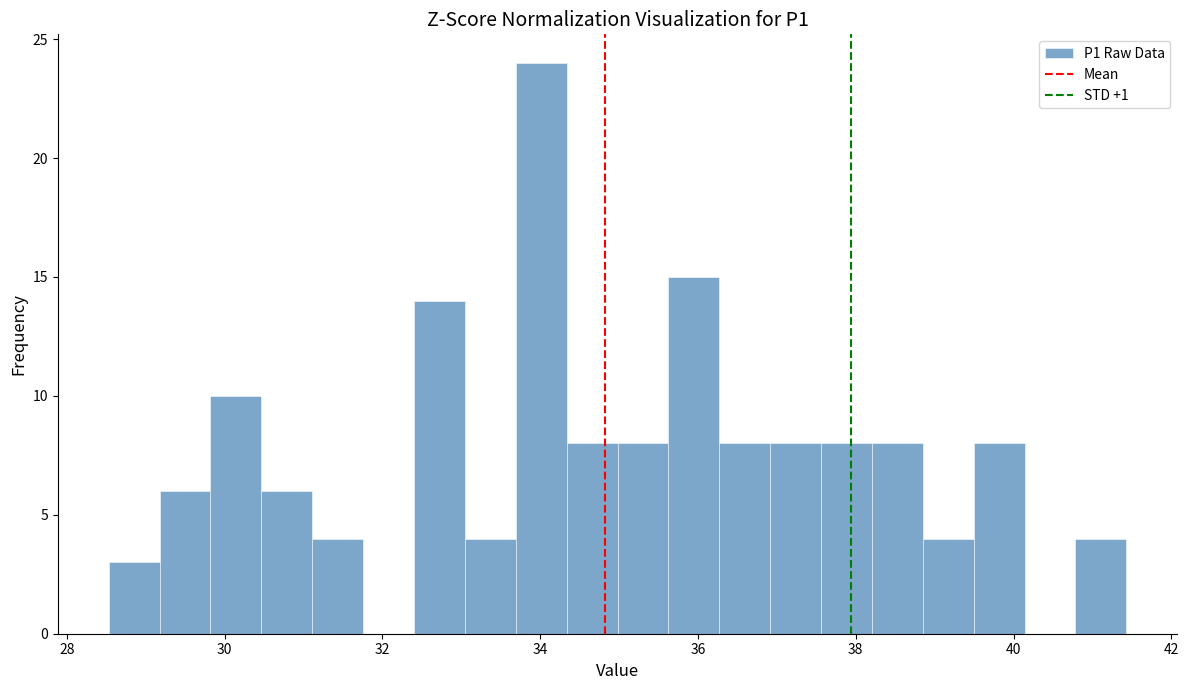

Around what value on the x-axis is the tallest bar? Give the approximate position of its centre, as read against the axis.

34.0